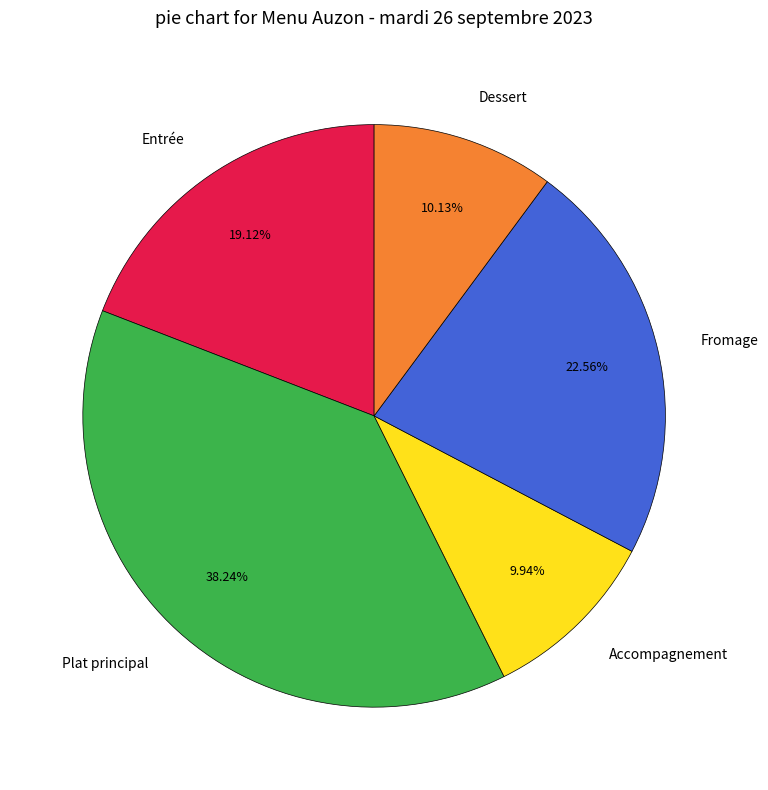

Is there any slice that represents more than half of the pie?

No